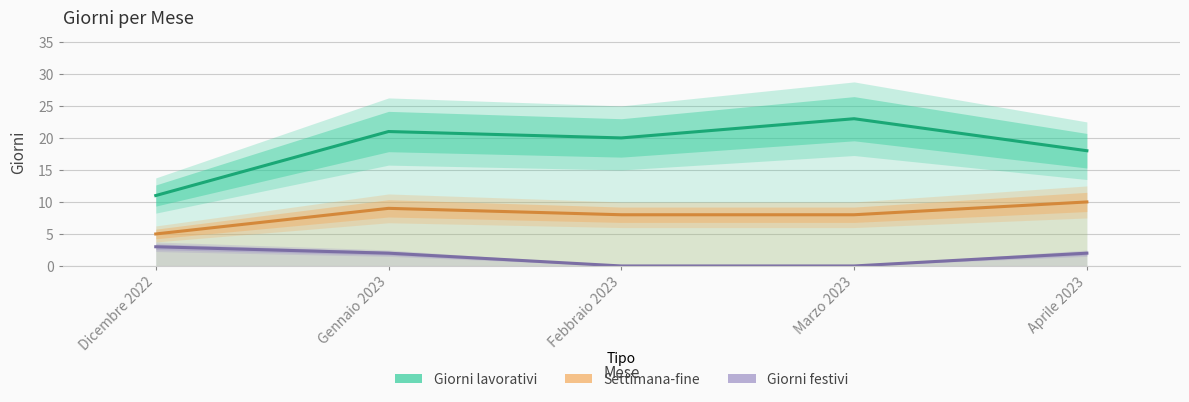

Reading left to right, transcribe all the data shown in this chart.

Giorni lavorativi: Dicembre 2022=11	Gennaio 2023=21	Febbraio 2023=20	Marzo 2023=23	Aprile 2023=18
Settimana-fine: Dicembre 2022=5	Gennaio 2023=9	Febbraio 2023=8	Marzo 2023=8	Aprile 2023=10
Giorni festivi: Dicembre 2022=3	Gennaio 2023=2	Febbraio 2023=0	Marzo 2023=0	Aprile 2023=2